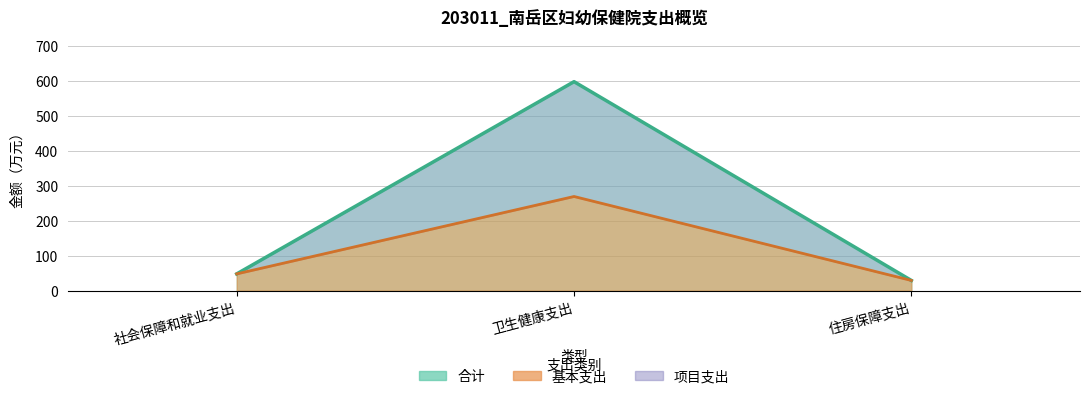

Is the value of 基本支出 at 卫生健康支出 greater than the value of 合计 at 卫生健康支出?

No